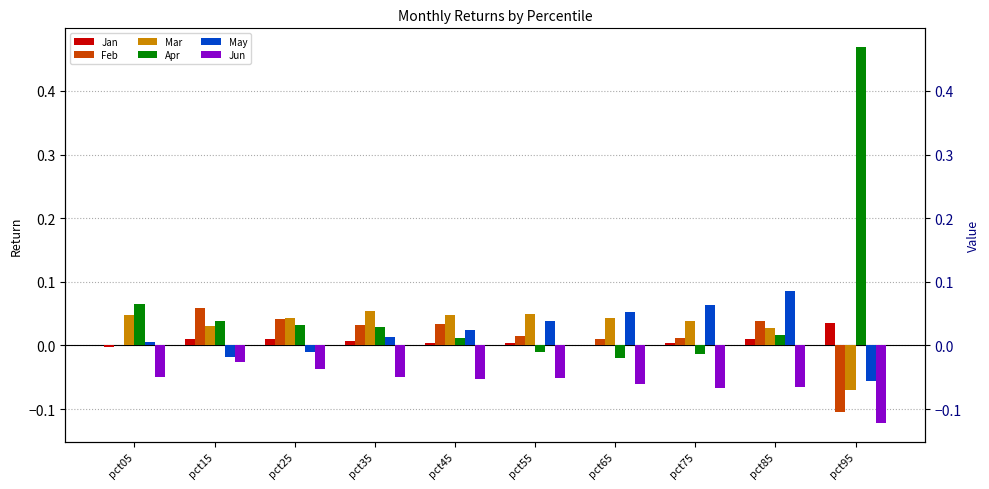

What is the total value across all series at pct25?

0.1